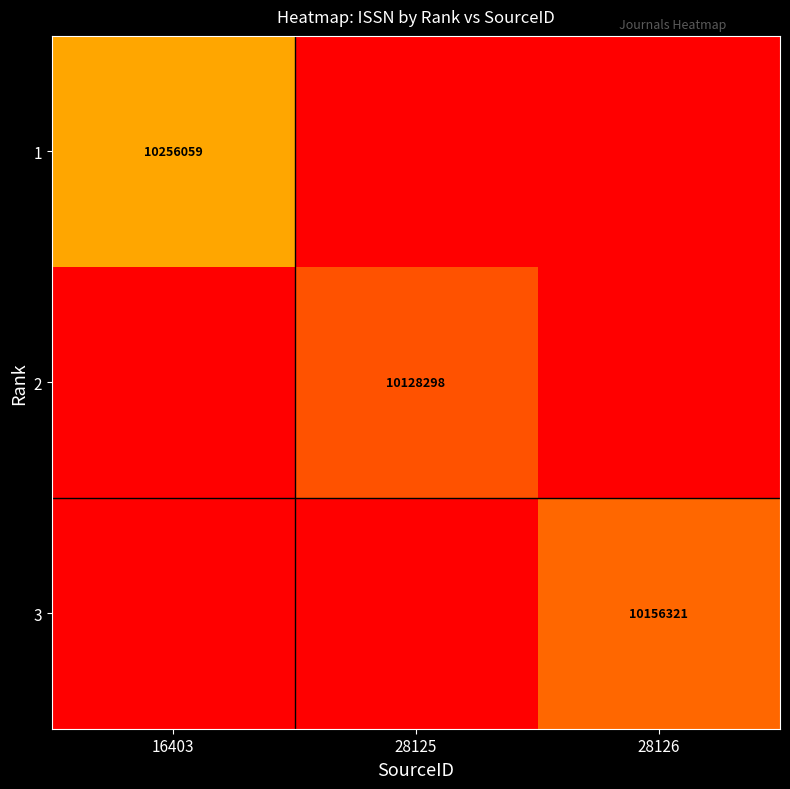

True or false: 2 has a value of 14672080 at 28125.

False